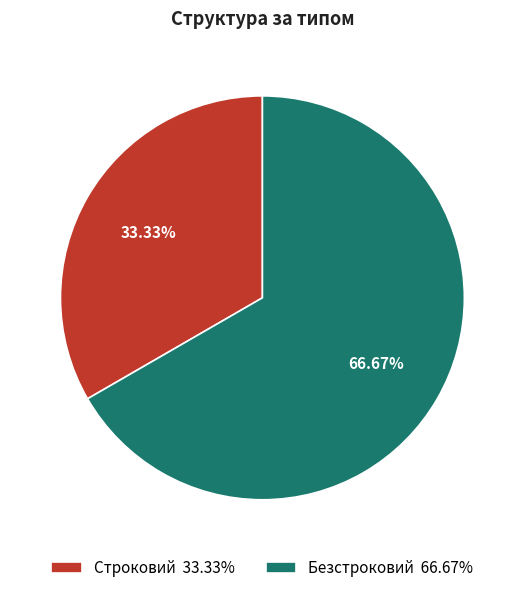

To the nearest percent, what is the difference between the Безстроковий and Строковий slice percentages?

33%